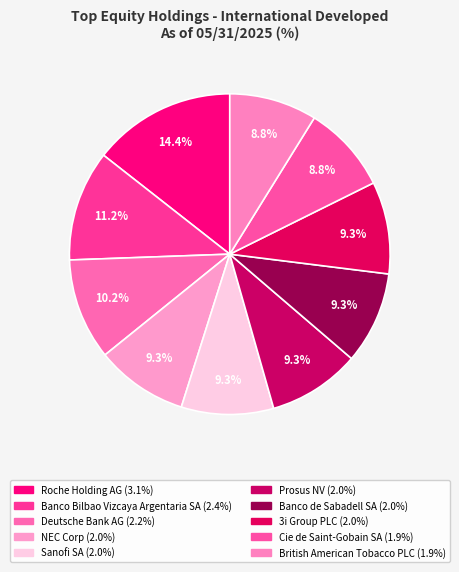

Is there any slice that represents more than half of the pie?

No